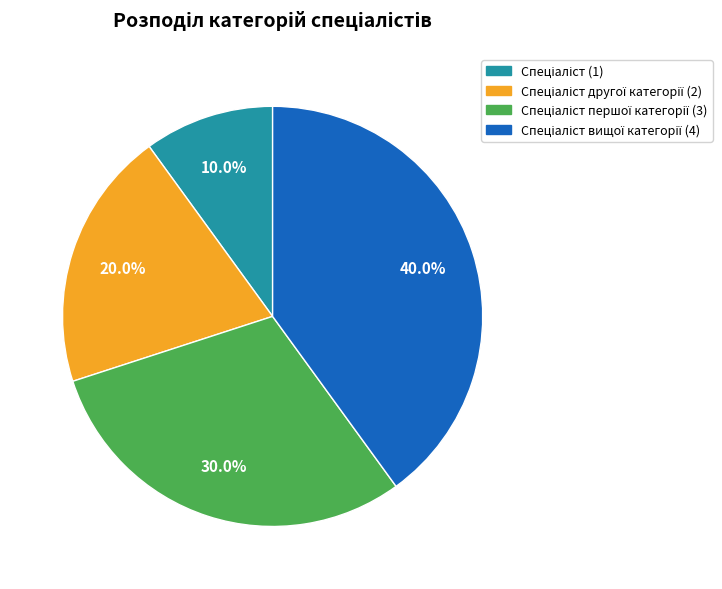

Does any single category account for the majority?

No